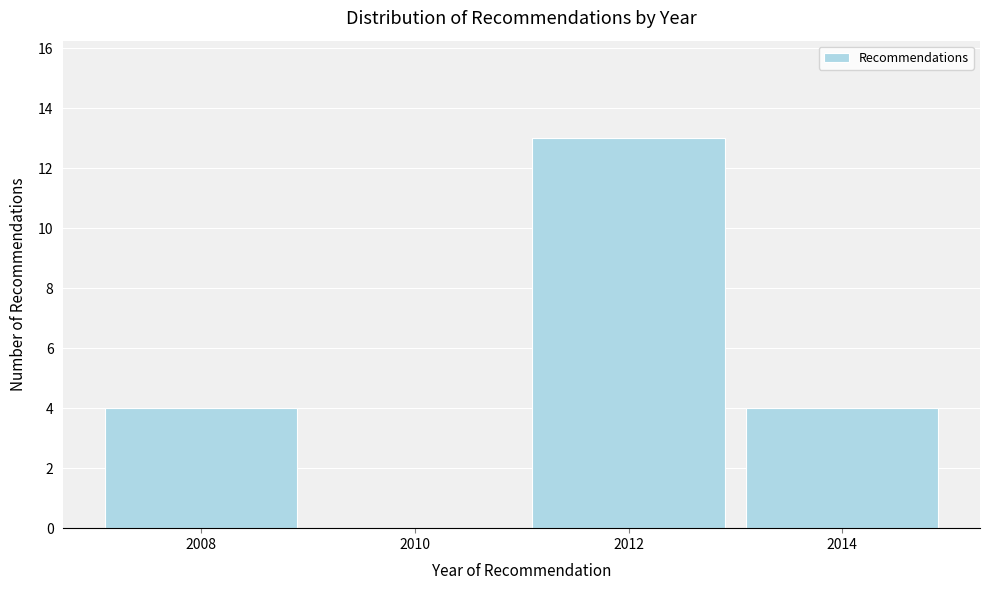

Reading right to left, list all the values displayed in this chart.

2014=4	2012=13	2010=0	2008=4